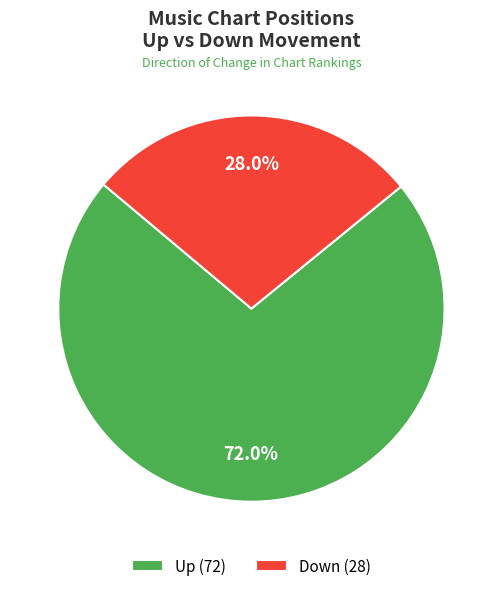

Count the number of slices in the pie.

2